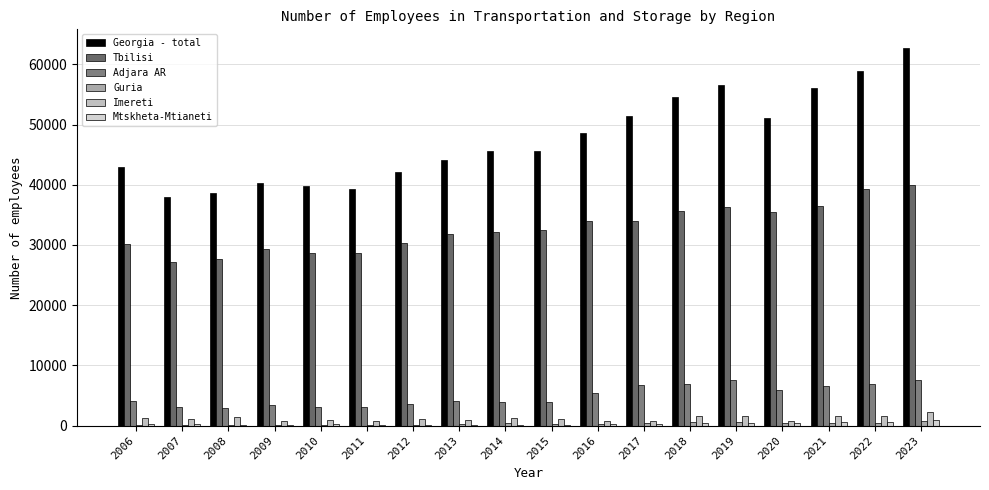

Which has a higher value, 2006 or 2023?

2023